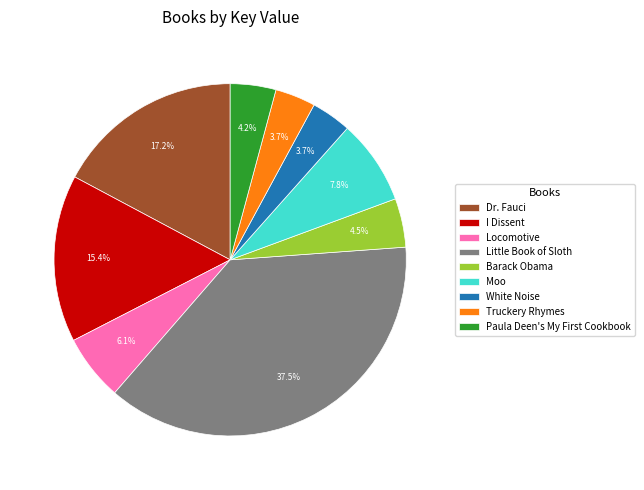

Combined, what portion of the pie is Barack Obama and Moo?

12.3%